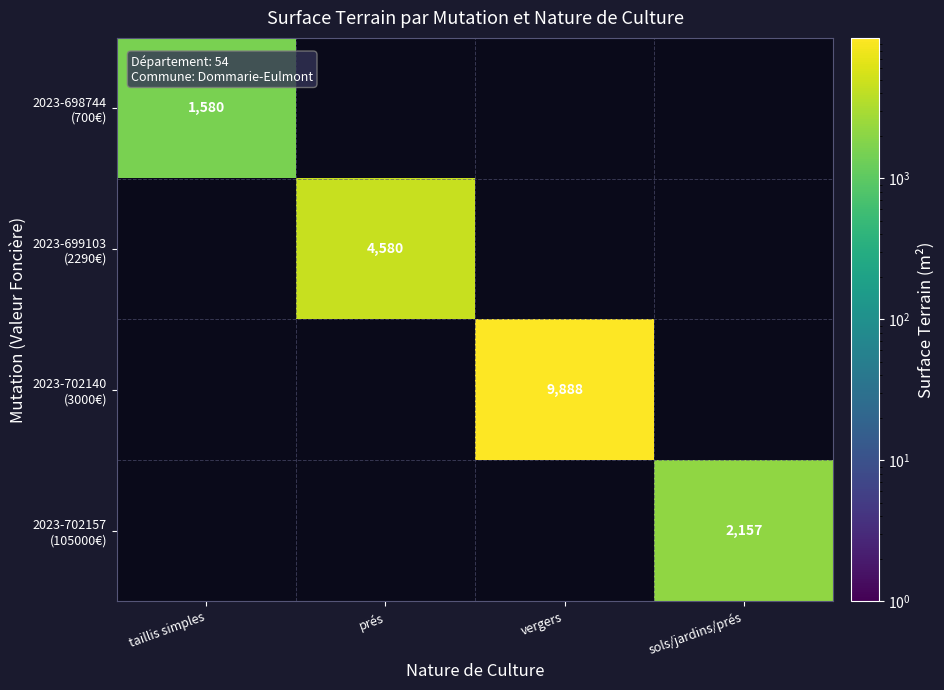

What is the greatest value displayed?

9888.0